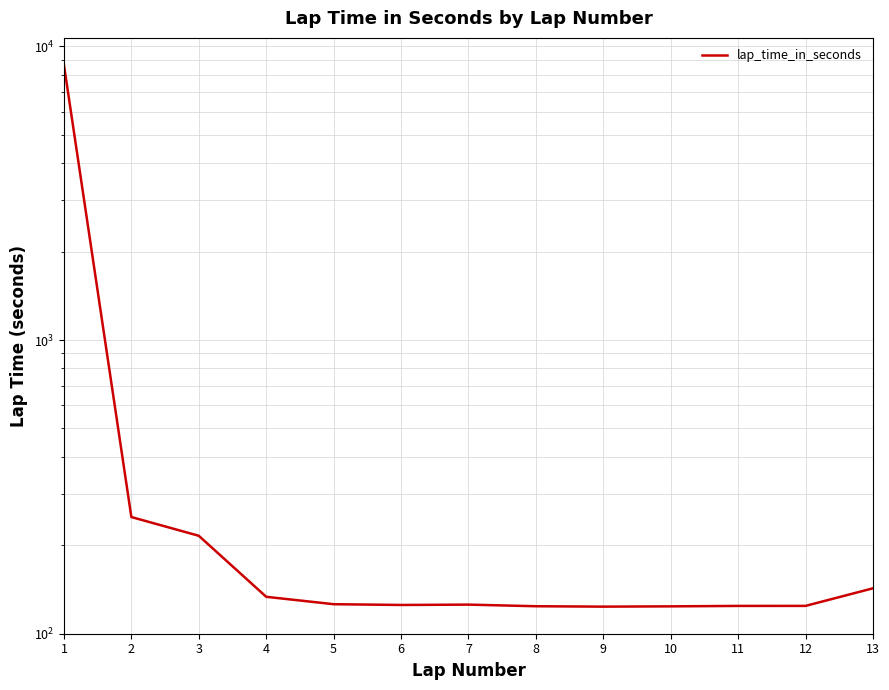

What is the sum of the values at 5 and 10?

249.8